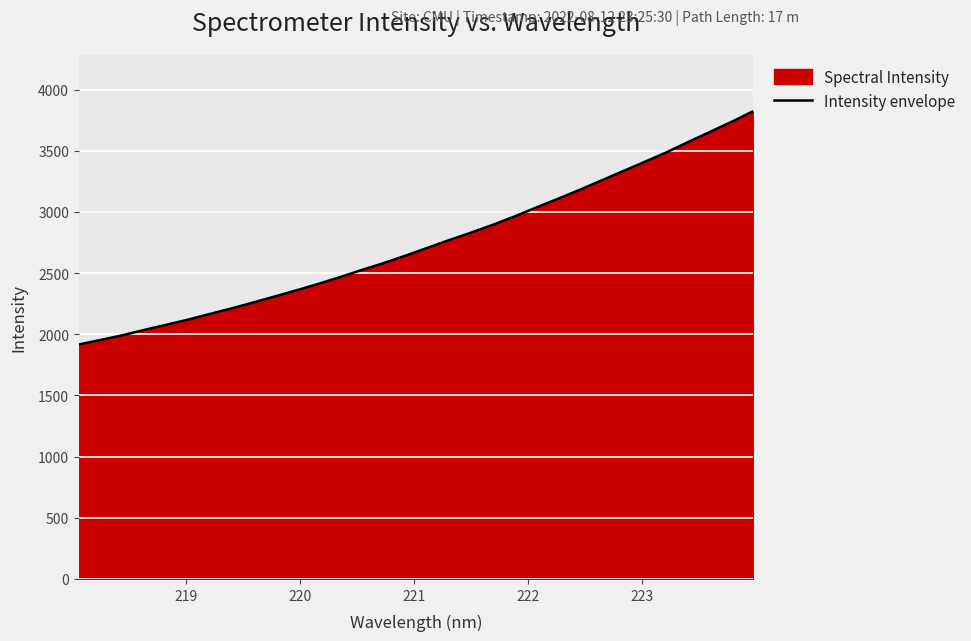

What is the maximum value shown in the chart?

3823.8